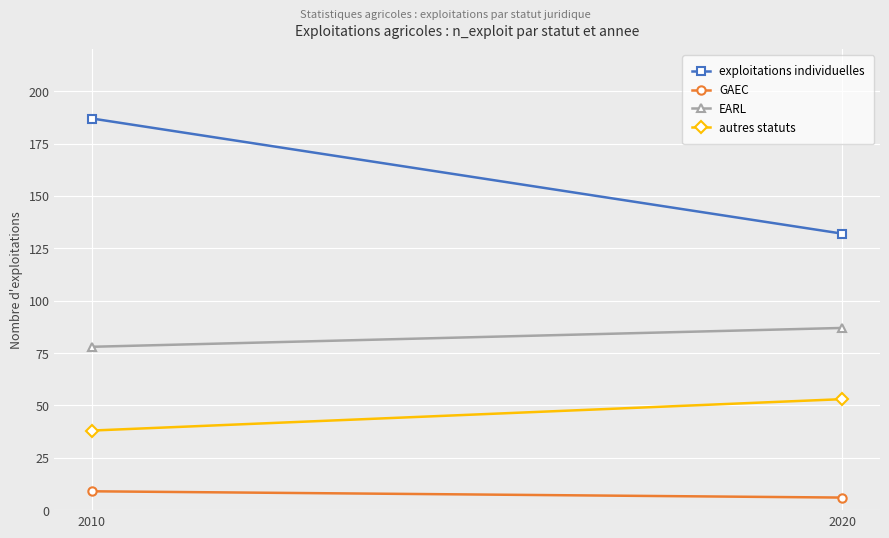

Reading left to right, extract all data points from this chart.

exploitations individuelles: 2010=187	2020=132
GAEC: 2010=9	2020=6
EARL: 2010=78	2020=87
autres statuts: 2010=38	2020=53